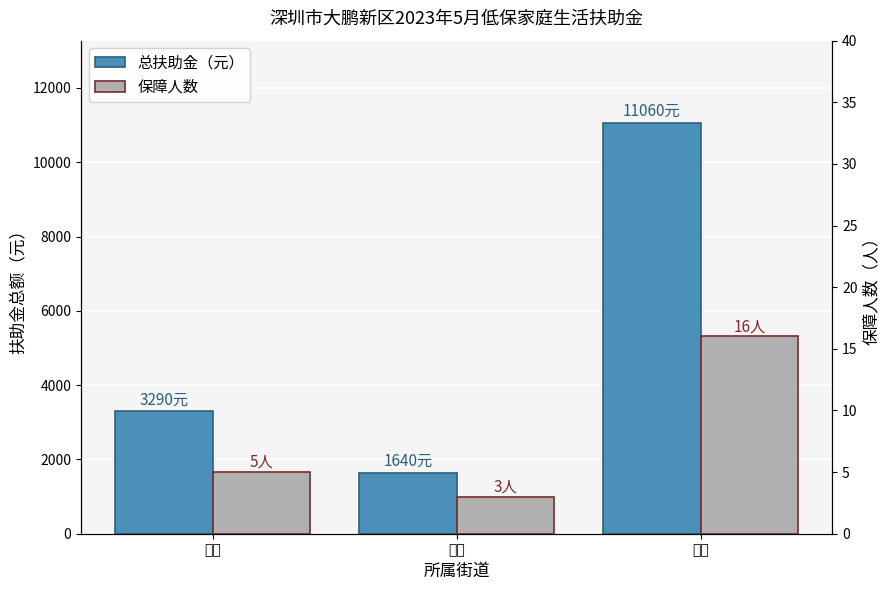

What is the lowest value of the 总扶助金（元） series?

1640